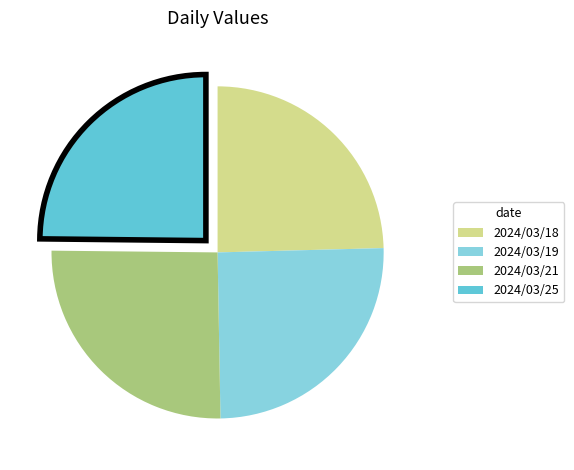

Is the sum of 2024/03/25 and 2024/03/18 greater than half?

No